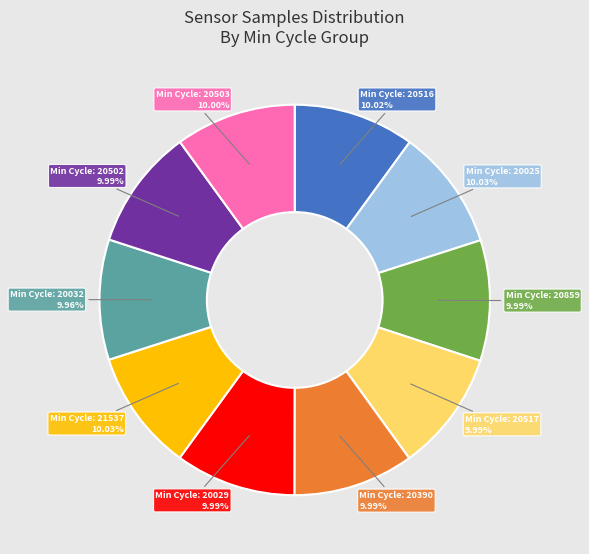

How many segments does this pie chart have?

10